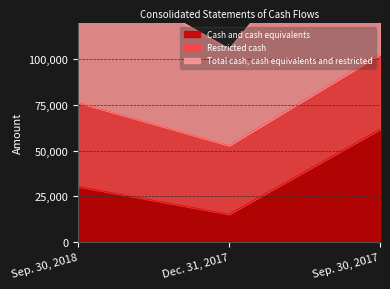

Which series has the largest range (max minus min)?

Total cash, cash equivalents and restricted